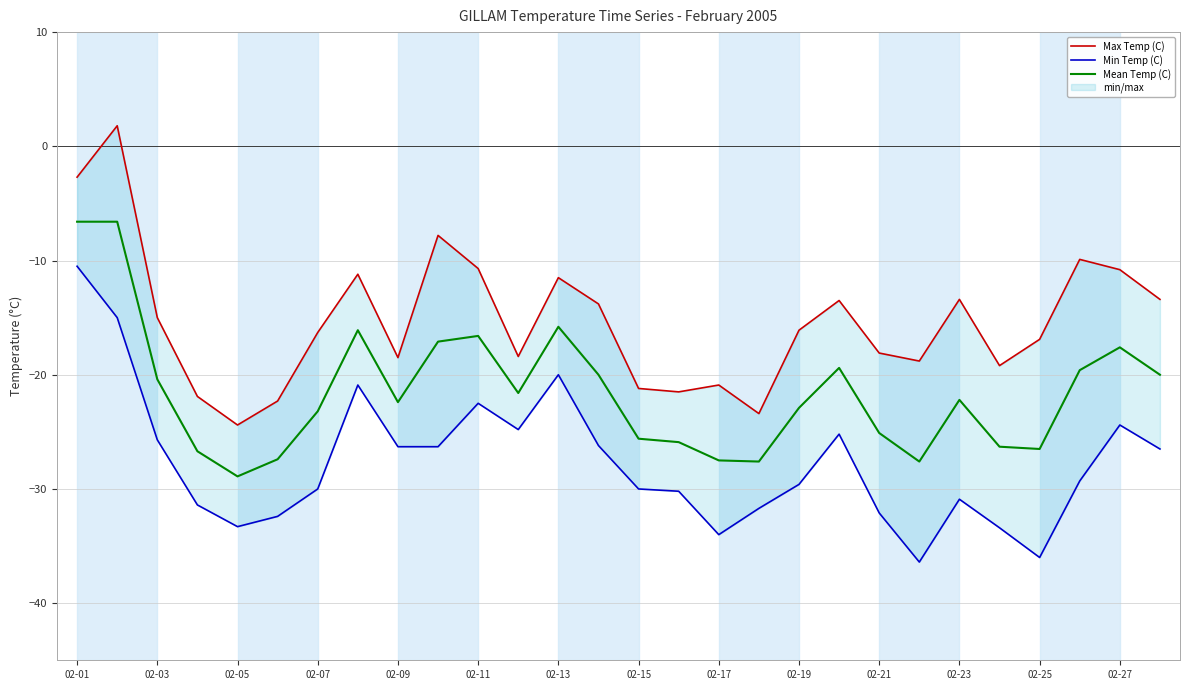

How many positive values does the Max Temp (C) series have?

1